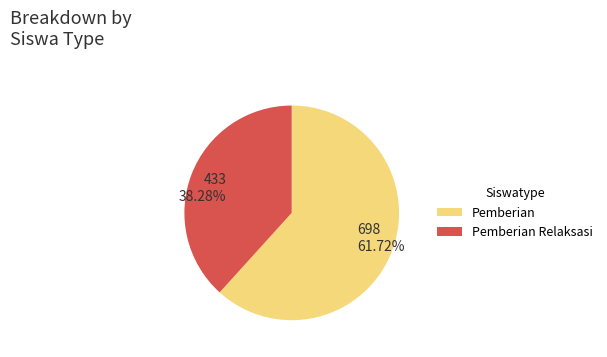

What is the smallest slice in the pie chart?

Pemberian Relaksasi